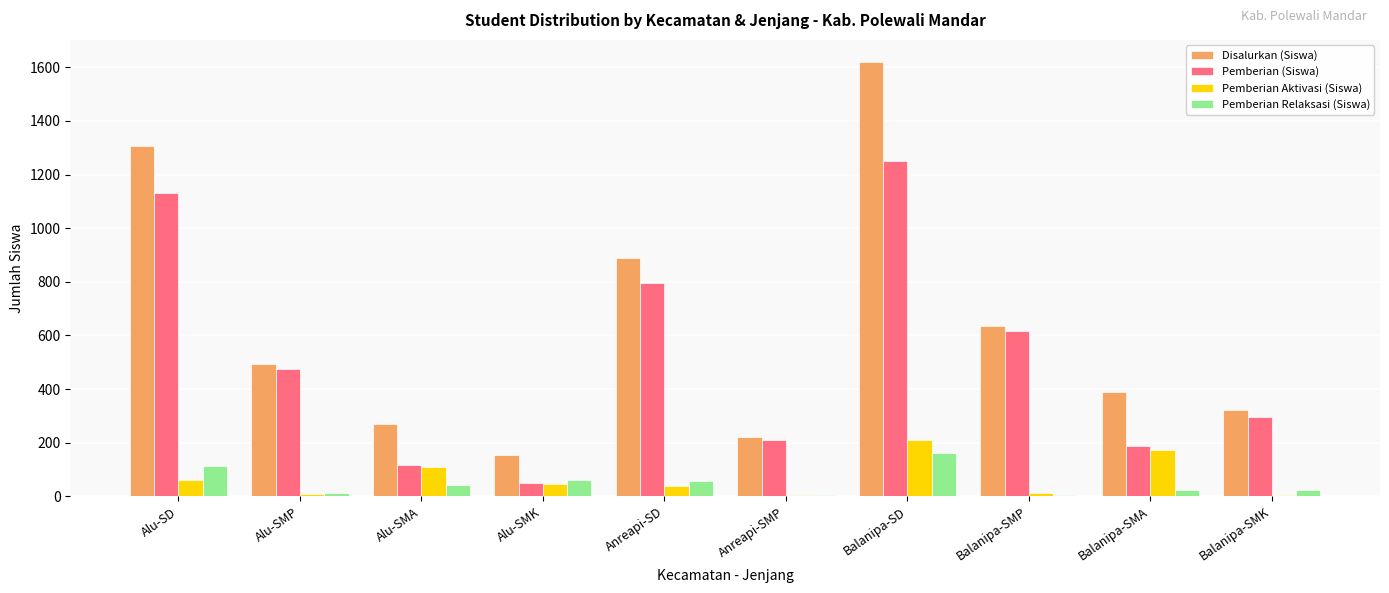

Is it true that Pemberian (Siswa) equals 295 at Balanipa-SMK?

True